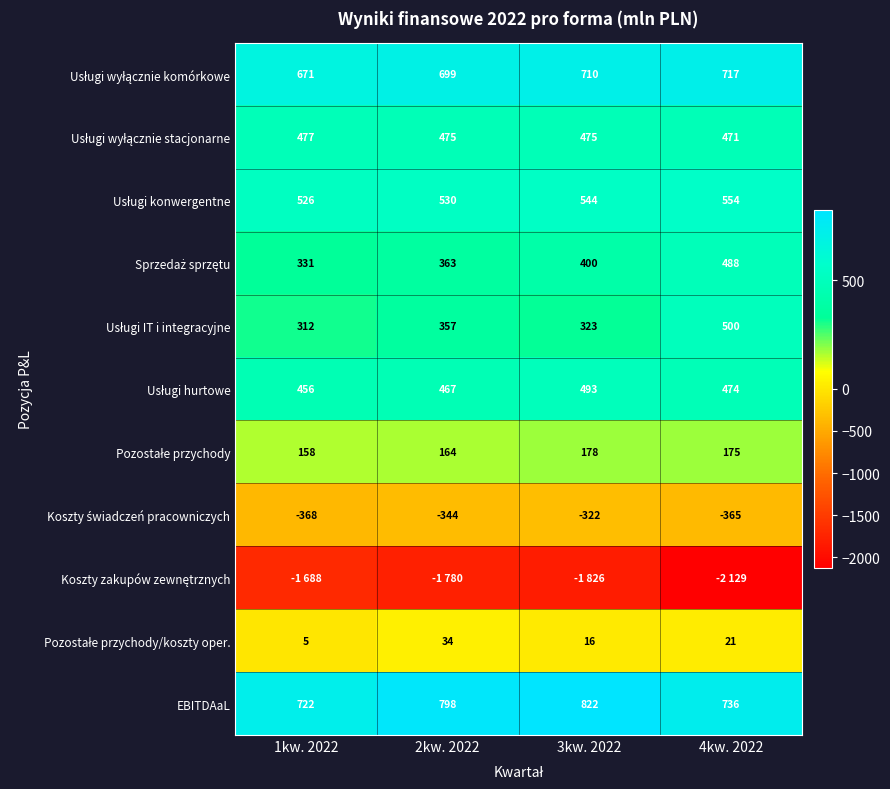

At which category is the sum across all series the highest?

3kw. 2022